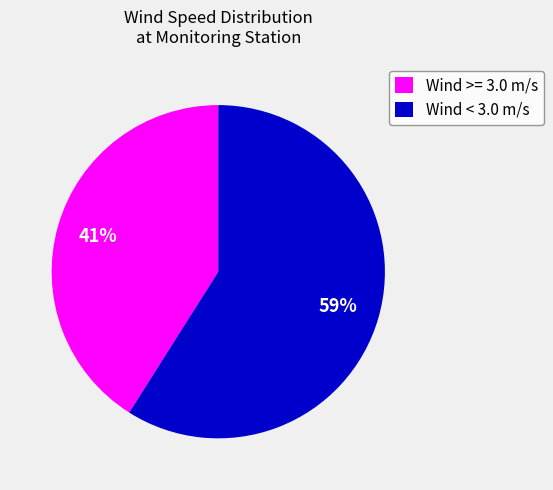

What percentage is the Wind < 3.0 m/s slice, to the nearest percent?

59%